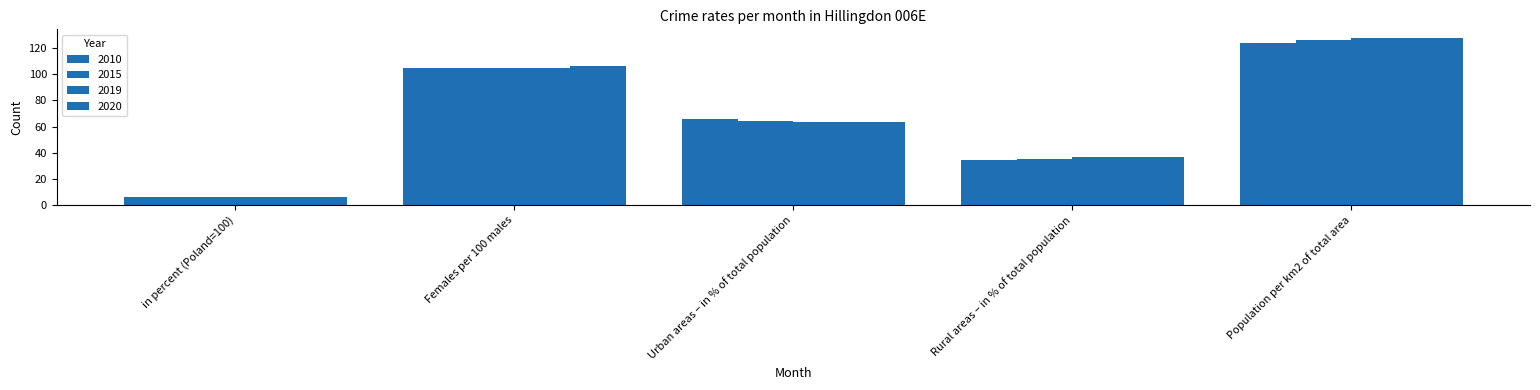

What is the total value across all series at Females per 100 males?

421.0